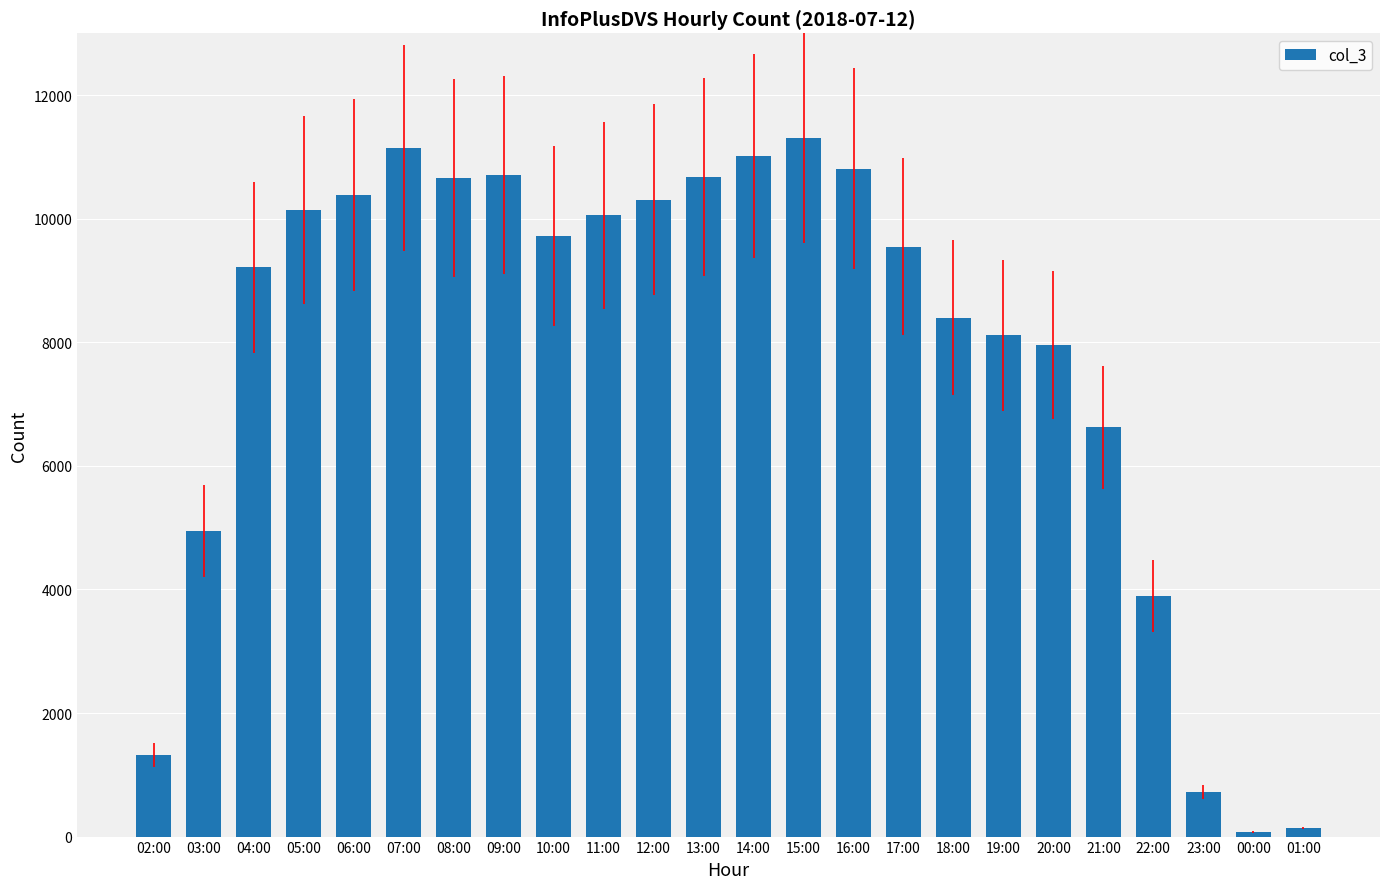

What is the difference between the values at 20:00 and 01:00?

7820